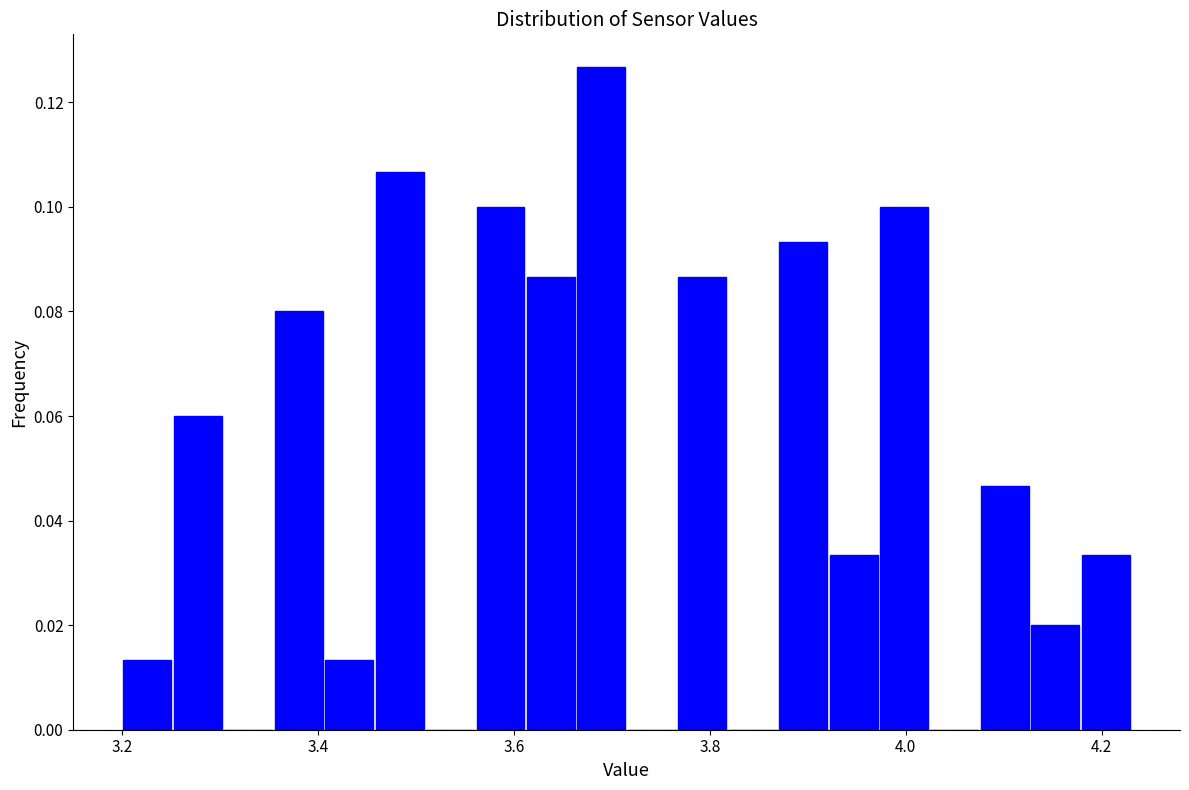

Around what value on the x-axis is the tallest bar? Give the approximate position of its centre, as read against the axis.

3.68